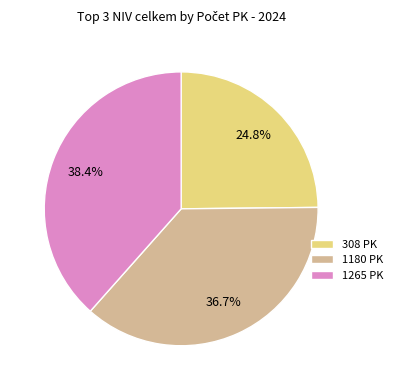

Is there a majority slice in this chart?

No